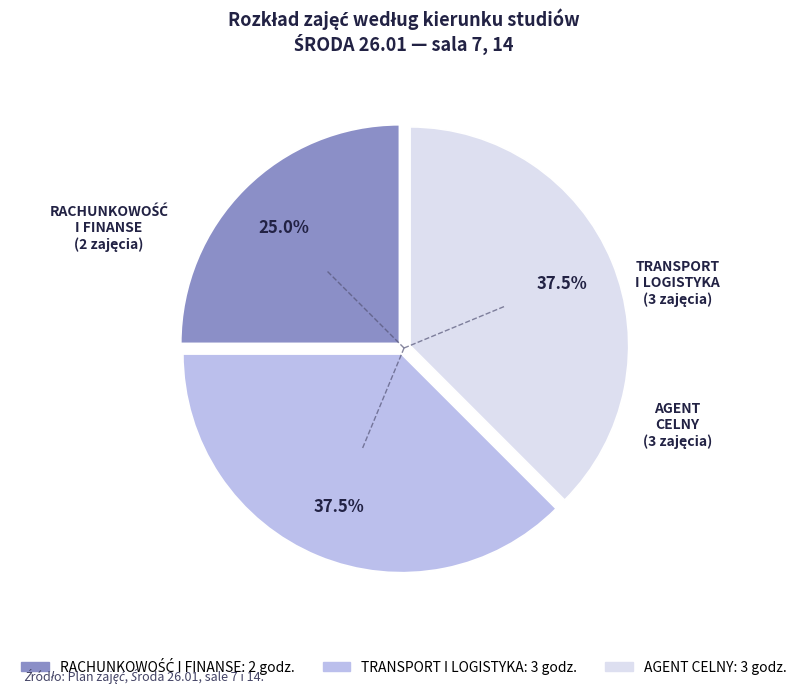

Is there any slice that represents more than half of the pie?

No